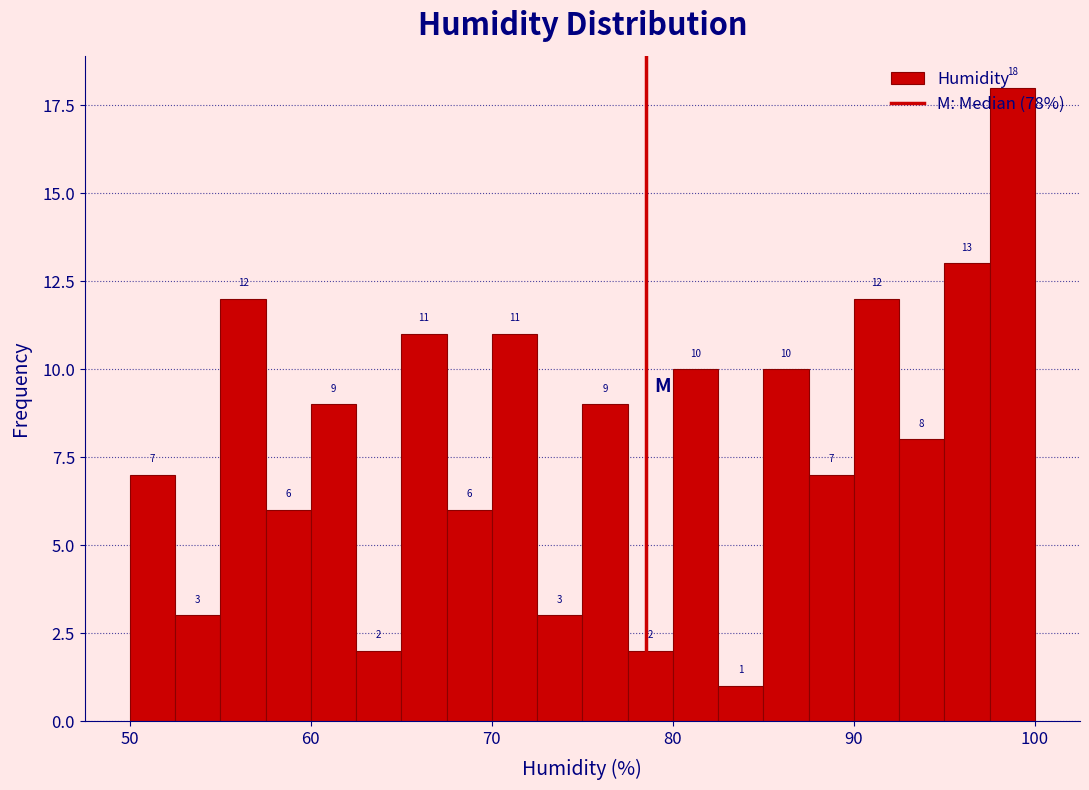

Around what value on the x-axis is the tallest bar? Give the approximate position of its centre, as read against the axis.

99